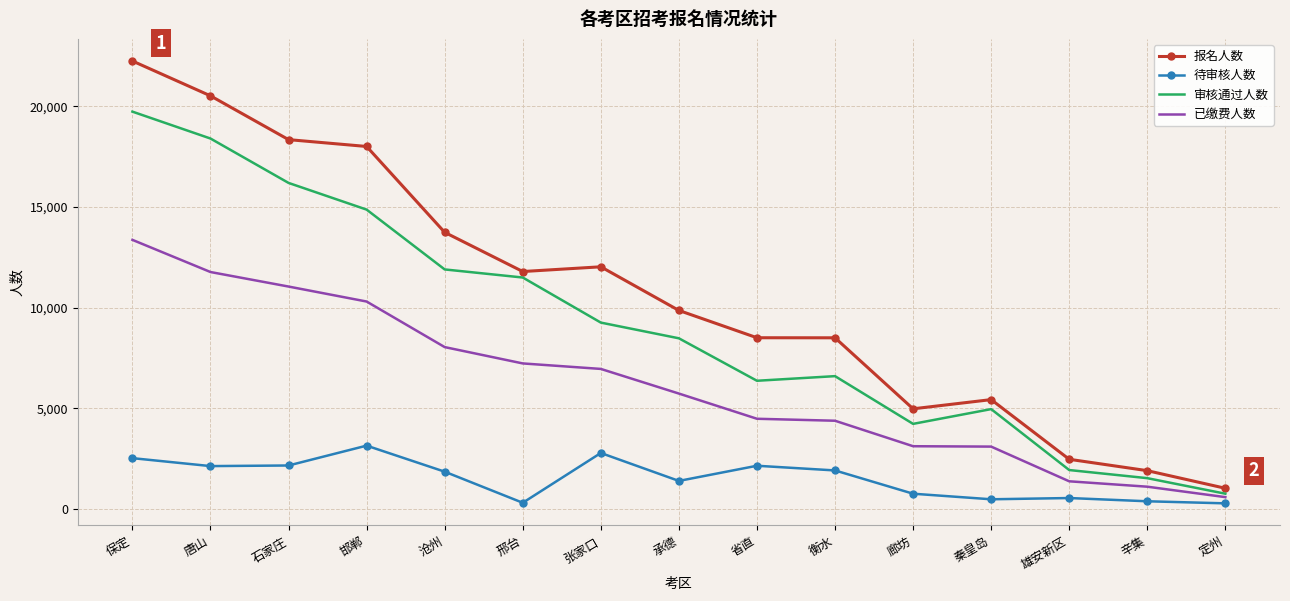

How many categories are shown in the chart?

15